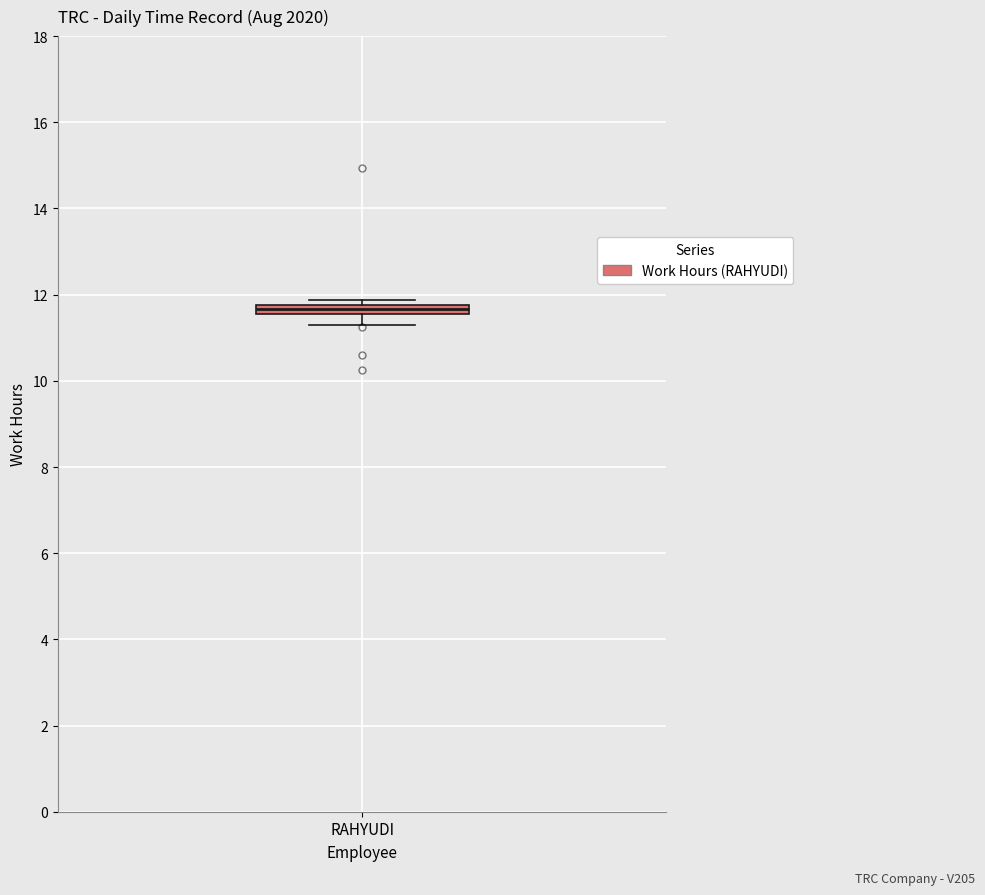

Where does the lower whisker of the box for RAHYUDI end on the y-axis? The values are not printed on the chart, so give them approximately, as read against the axis.

11.2